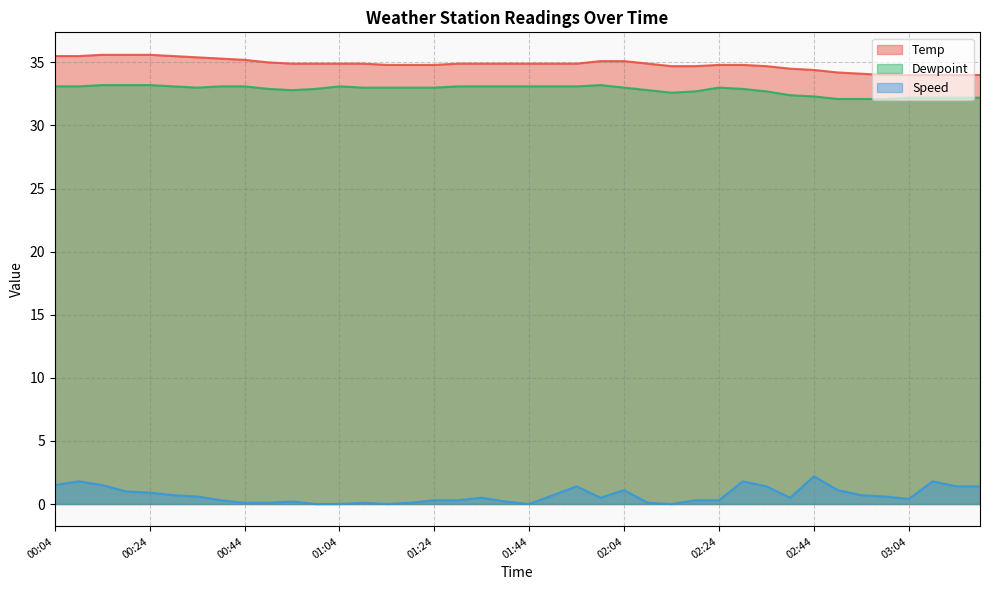

What is the difference between the second highest and second lowest values in the Dewpoint series?

1.1